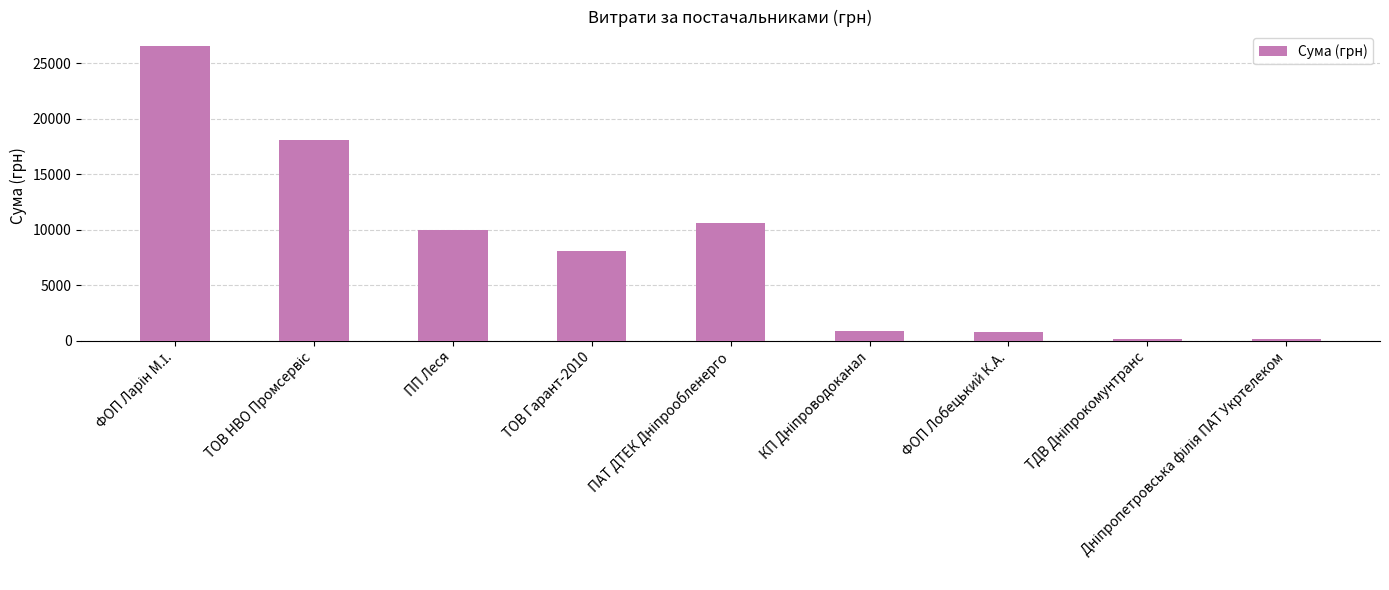

What is the maximum value shown in the chart?

26533.2